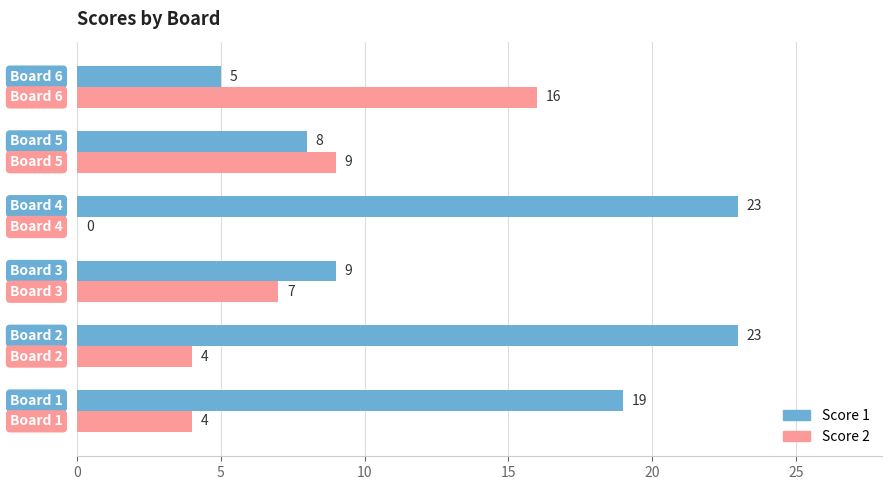

Which series has the largest total across all categories?

Score 1